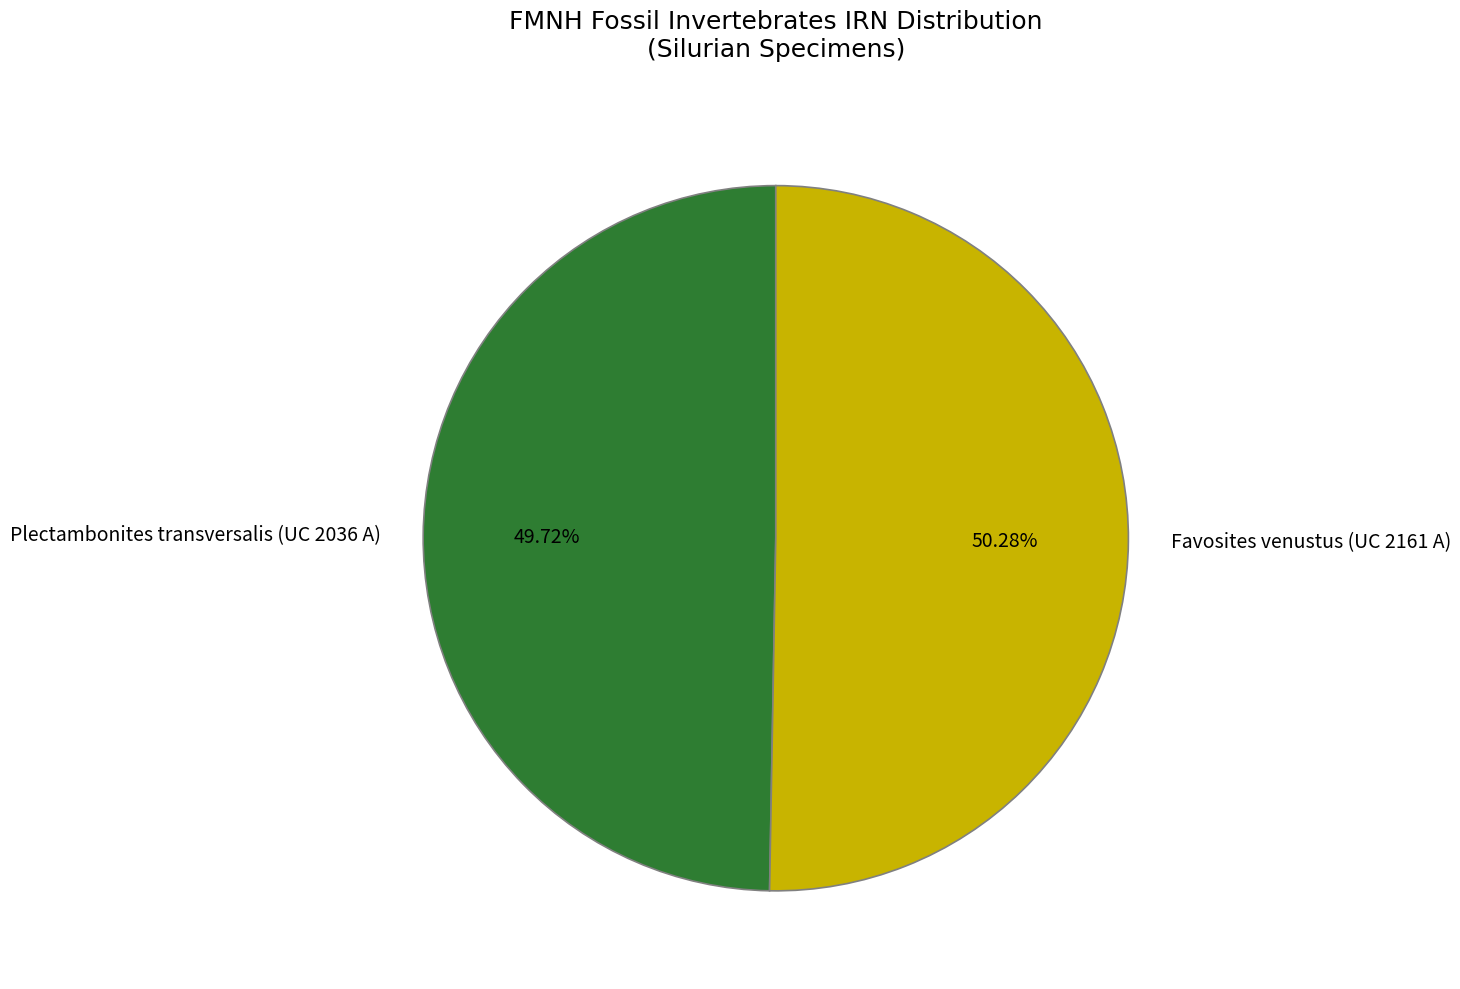

How many segments does this pie chart have?

2